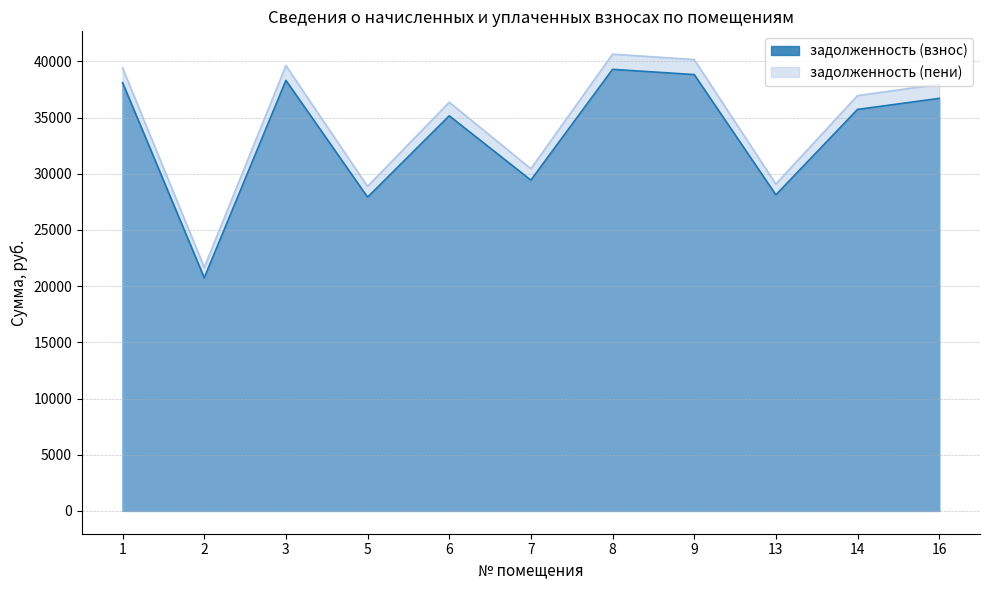

What are all the series names shown in the legend?

задолженность (взнос), задолженность (пени)